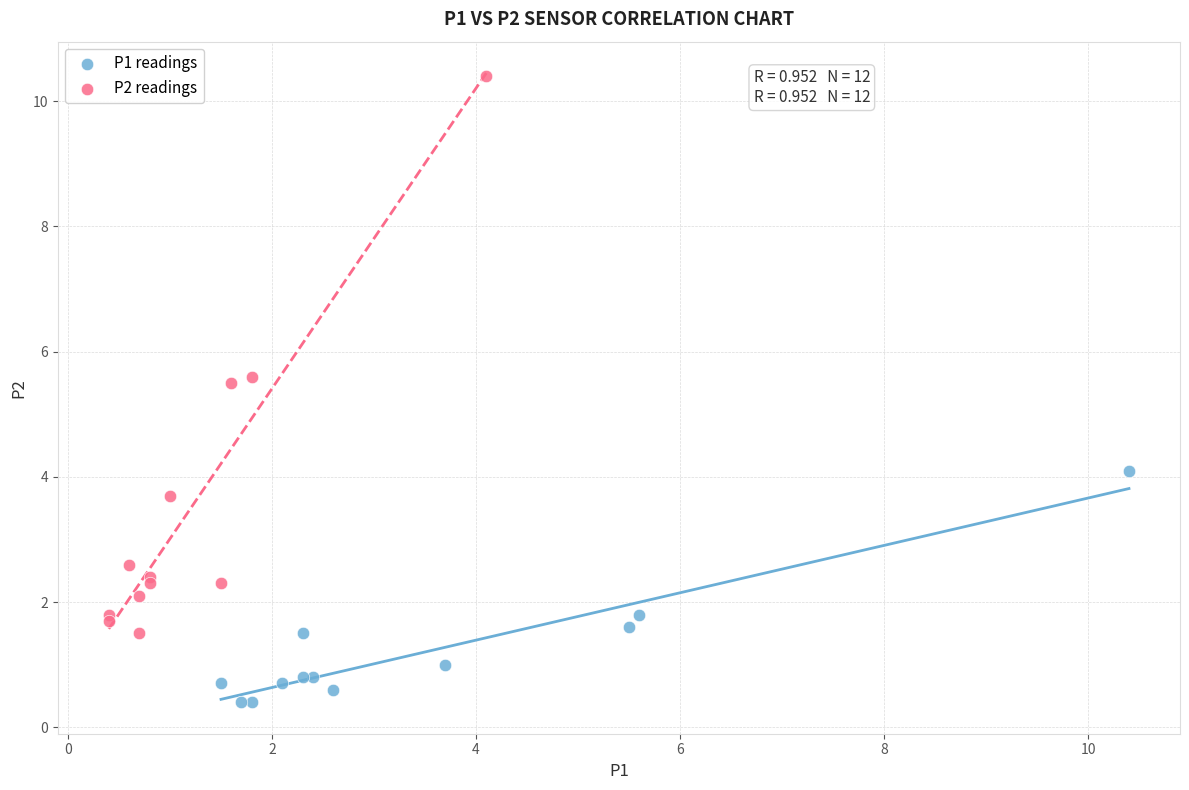

Which series contains the lowest Y value?

P1 readings